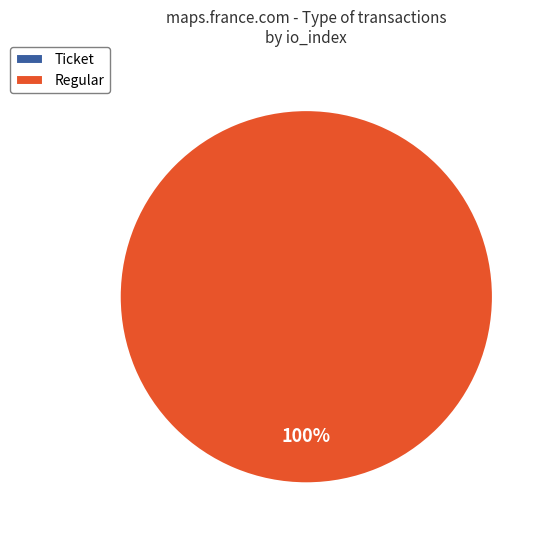

Do Ticket (io_index=0) and Regular (io_index=30) together represent more than half of the pie?

Yes